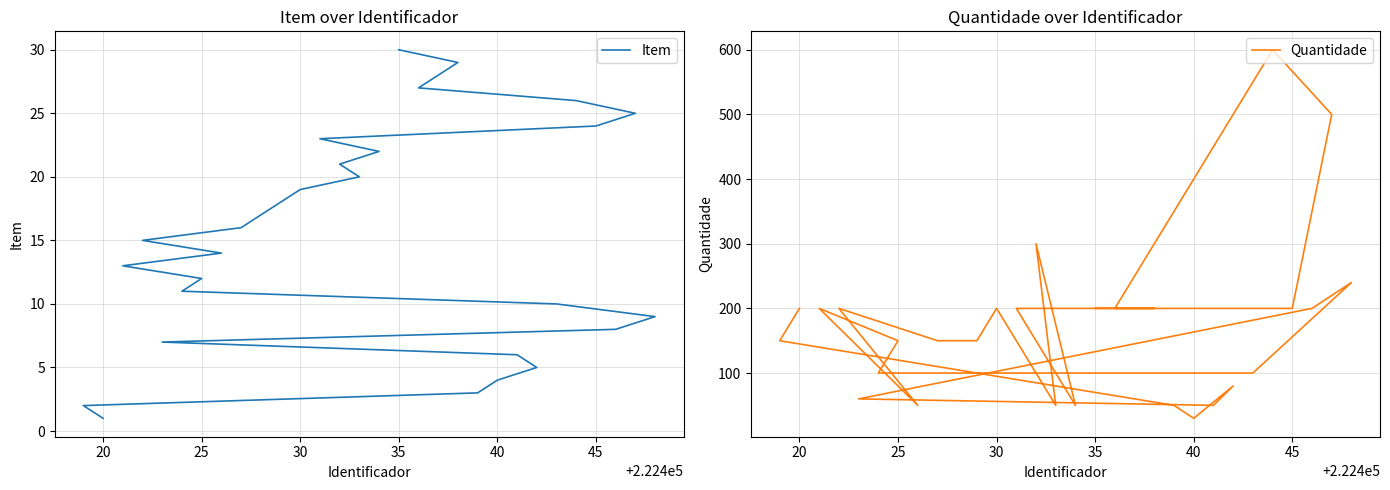

The value of Quantidade at 35 is 347. True or false?

False